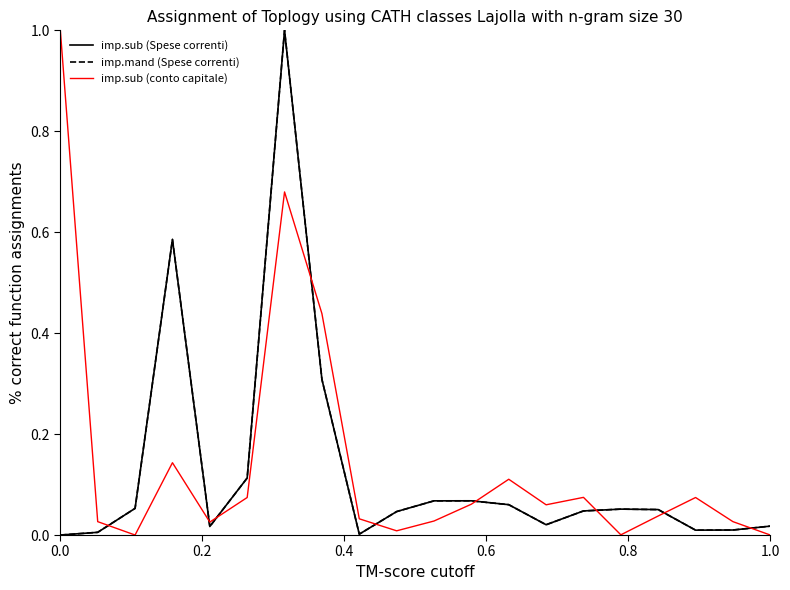

After their last crossing, which series has the higher values: imp.mand (Spese correnti) or imp.sub (conto capitale)?

imp.mand (Spese correnti)